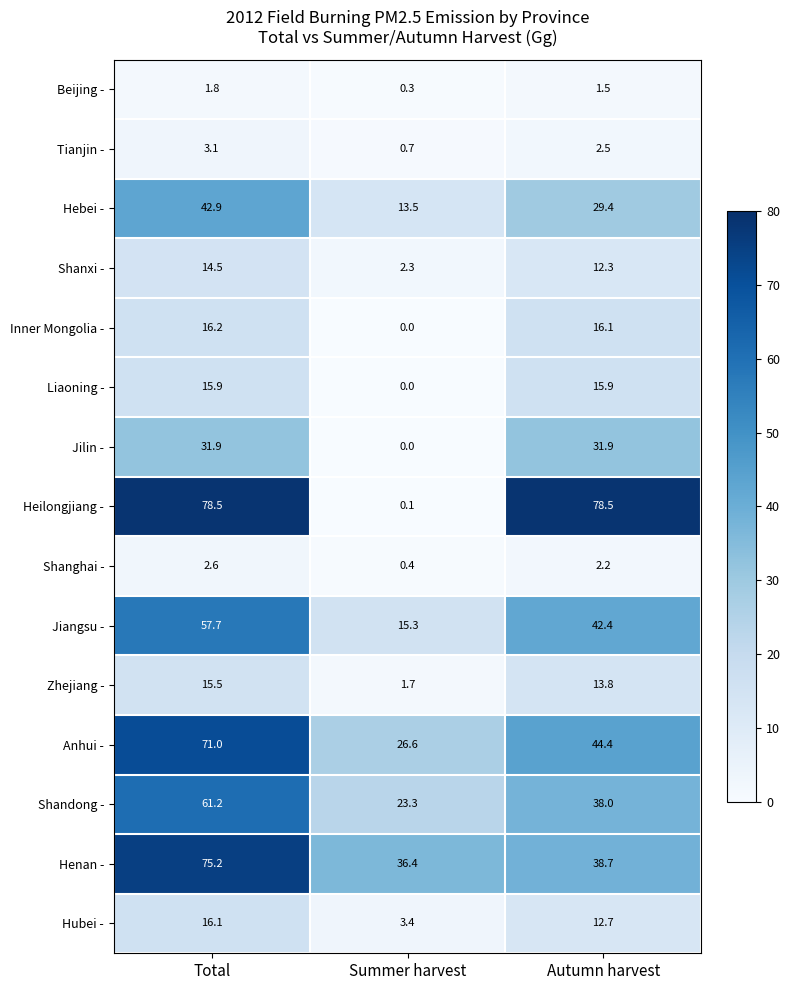

How many data points in Jiangsu - are less than 42?

1